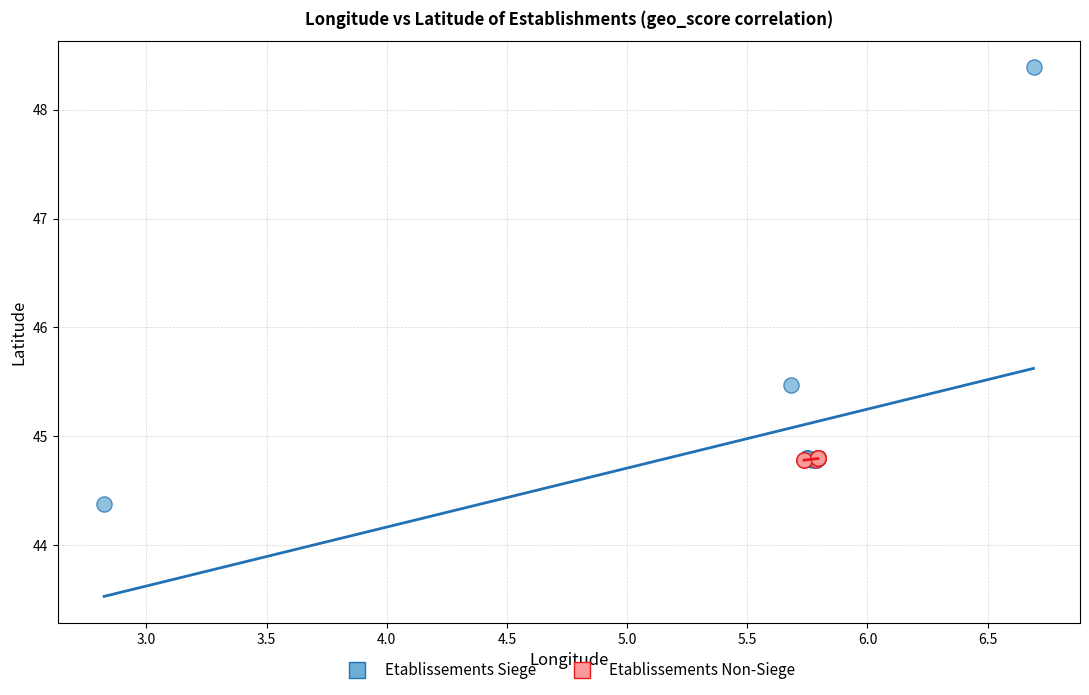

What are all the series names shown in the legend?

Etablissements Siege, Etablissements Non-Siege